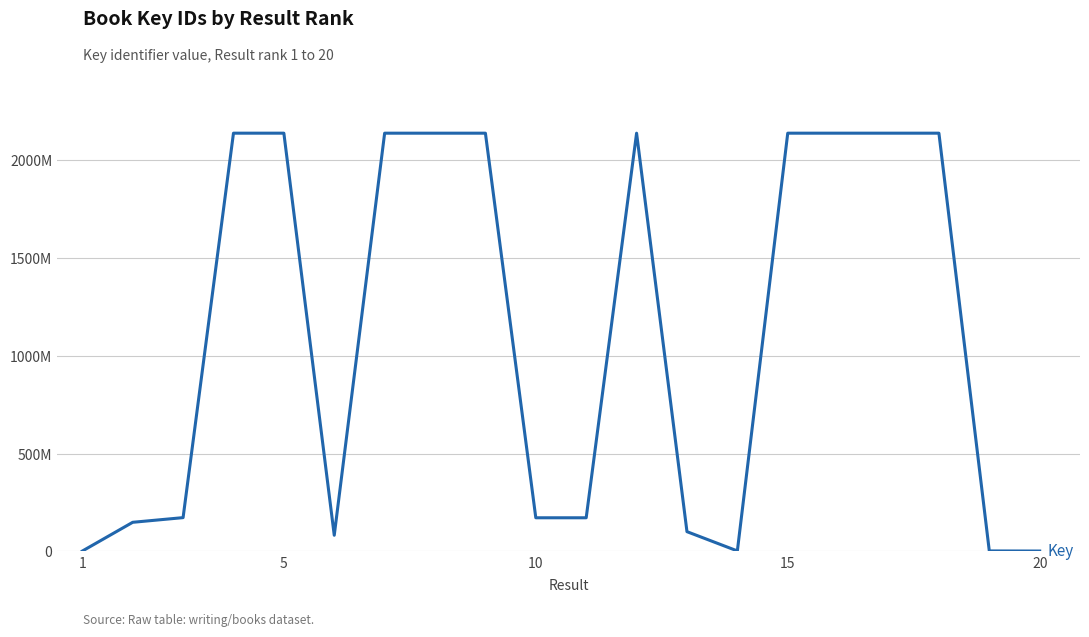

Does the chart display data point markers on the line(s)?

No